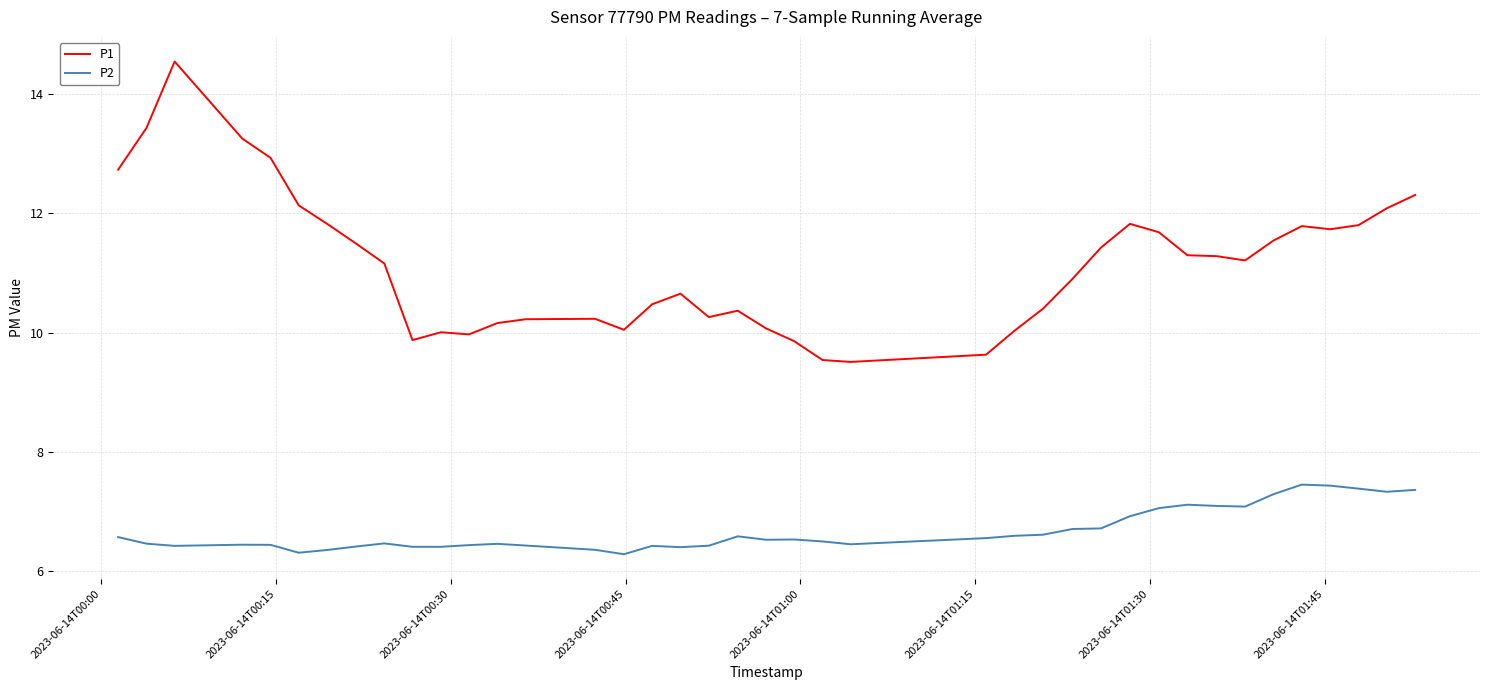

Which series has the largest range (max minus min)?

P1